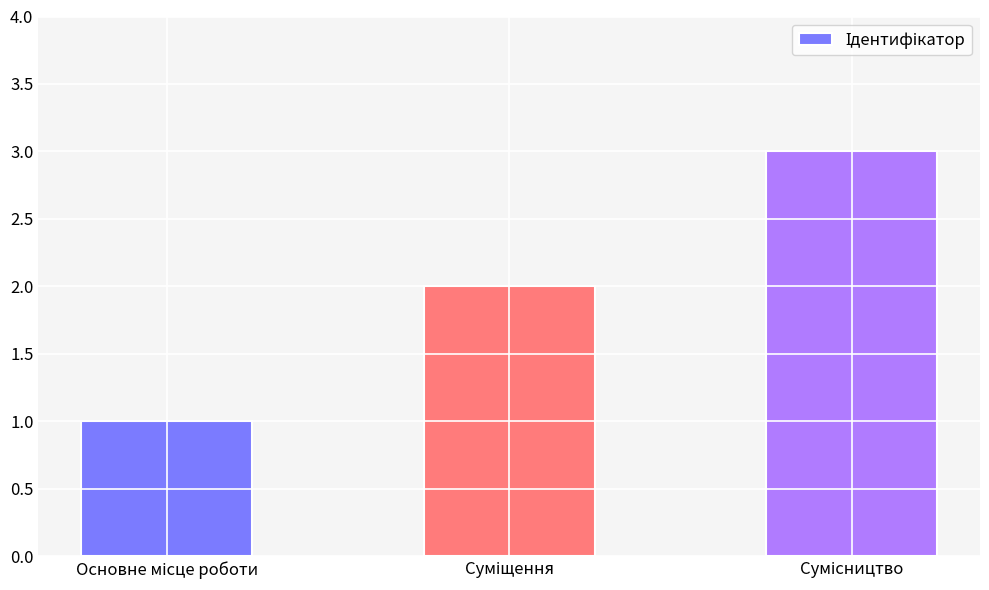

What is the greatest value displayed?

3